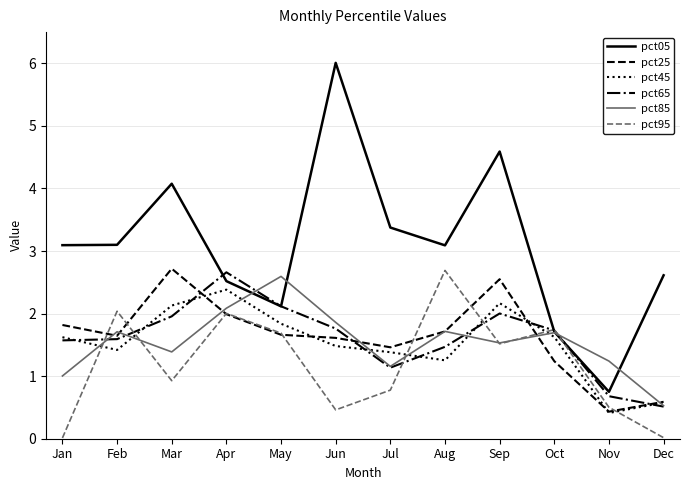

True or false: pct45 has a value of 1.6 at Jan.

True